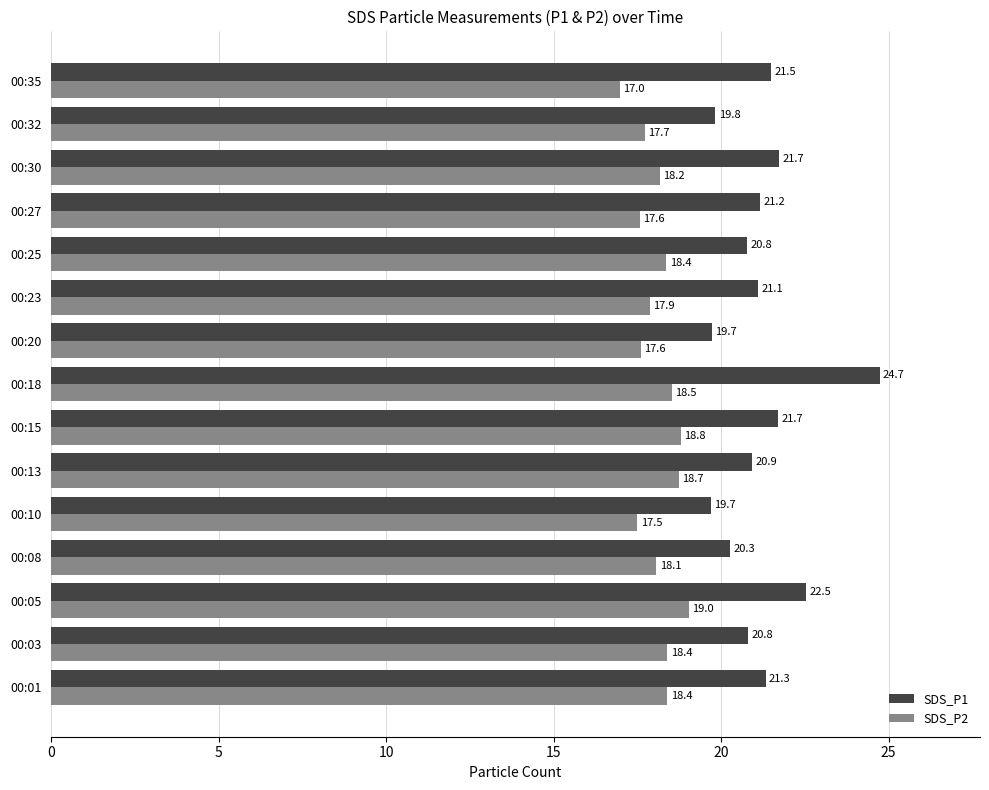

True or false: SDS_P2 has a value of 18.2 at 00:30.

True